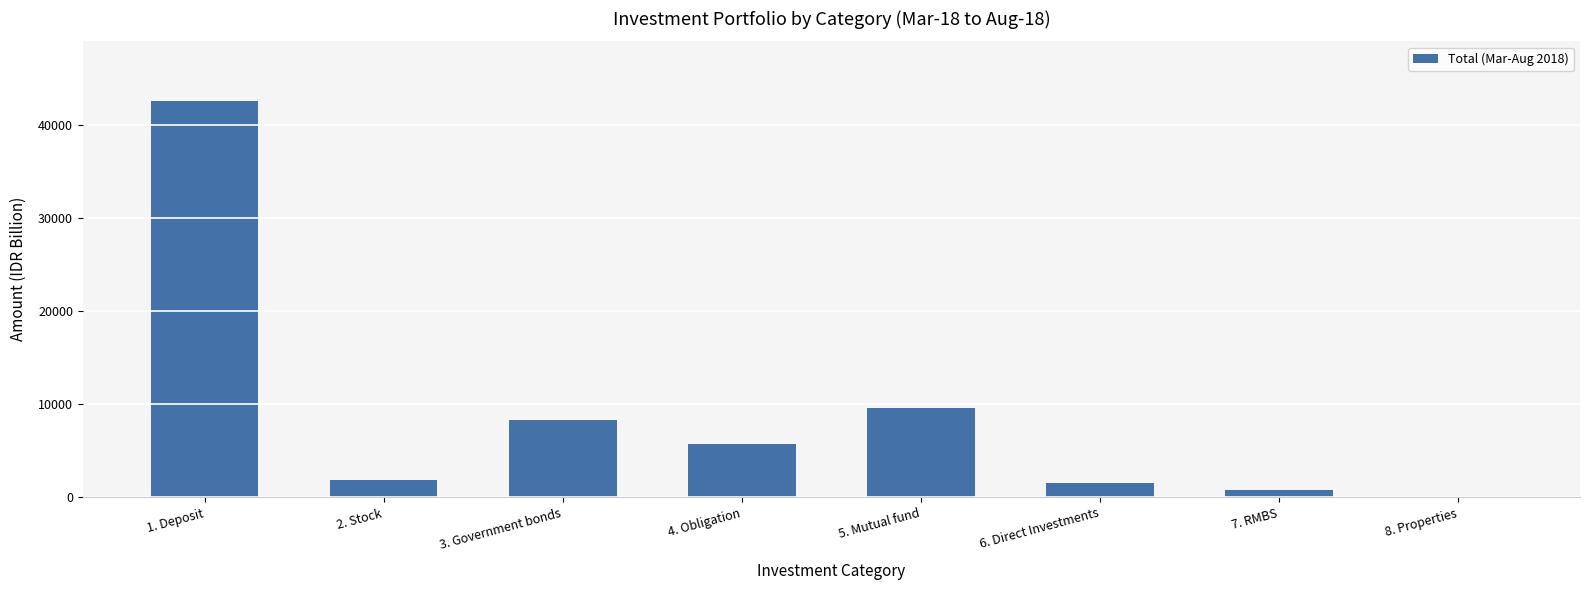

Between 8. Properties and 5. Mutual fund, which is larger?

5. Mutual fund